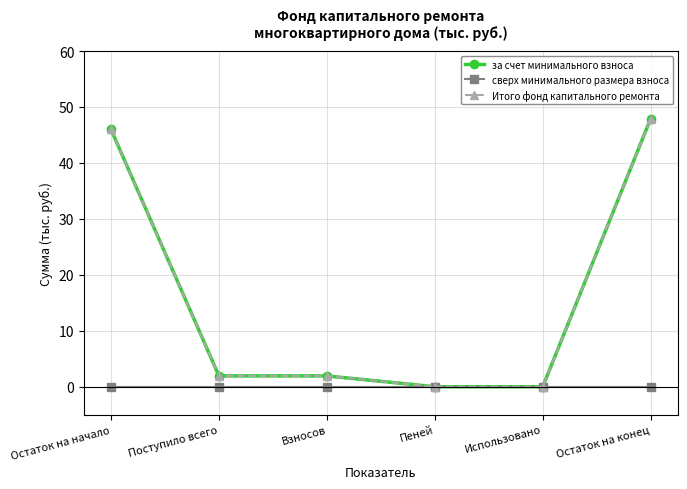

Reading left to right, what are all the values shown in this chart?

за счет минимального взноса: 46.0	1.9	1.9	0.0	0.0	47.9
сверх минимального размера взноса: 0.0	0.0	0.0	0.0	0.0	0.0
Итого фонд капитального ремонта: 46.0	1.9	1.9	0.0	0.0	47.9